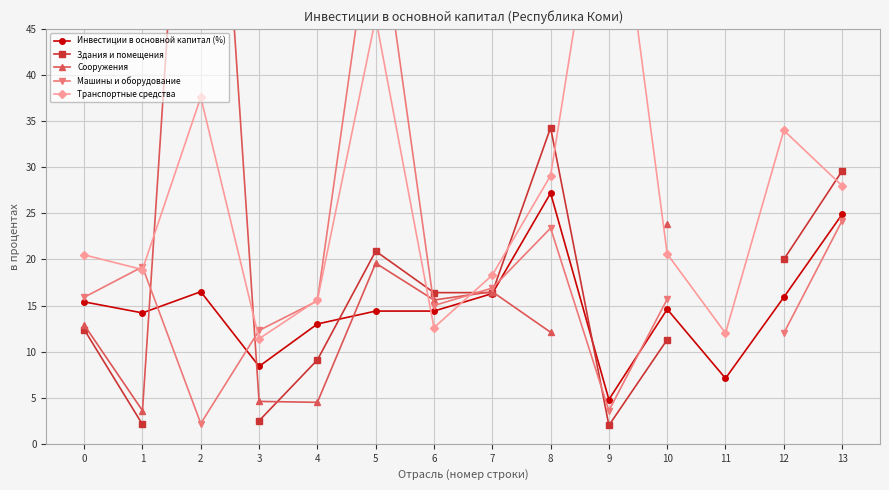

Which category has the highest value in the Машины и оборудование series?

5